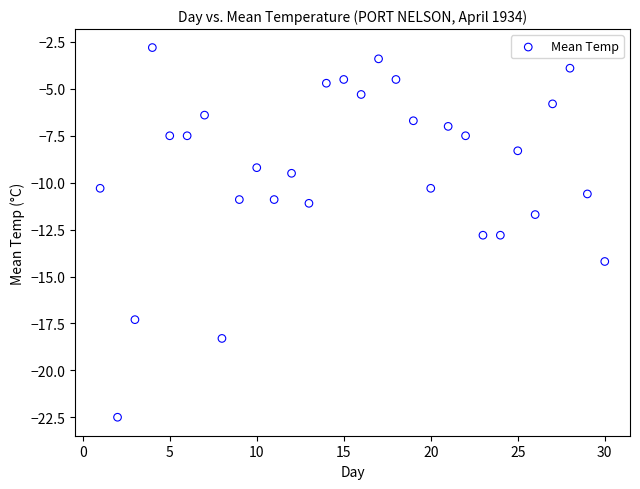

What Y value in the scatter plot is closest to -12?

-11.7